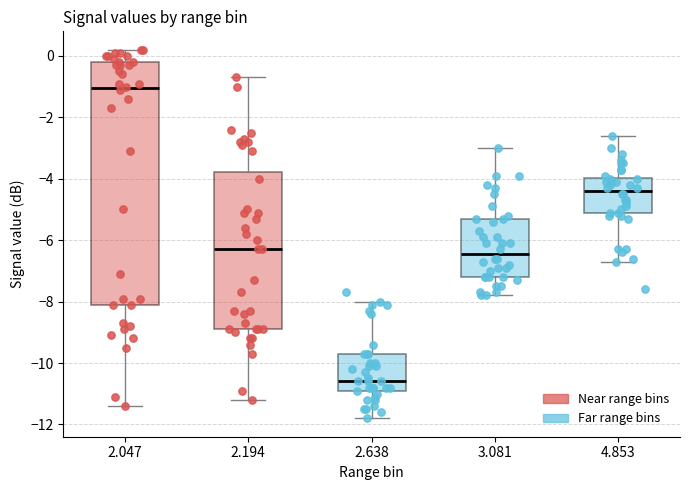

Which box is the tallest, from its lower edge to its upper edge?

2.047